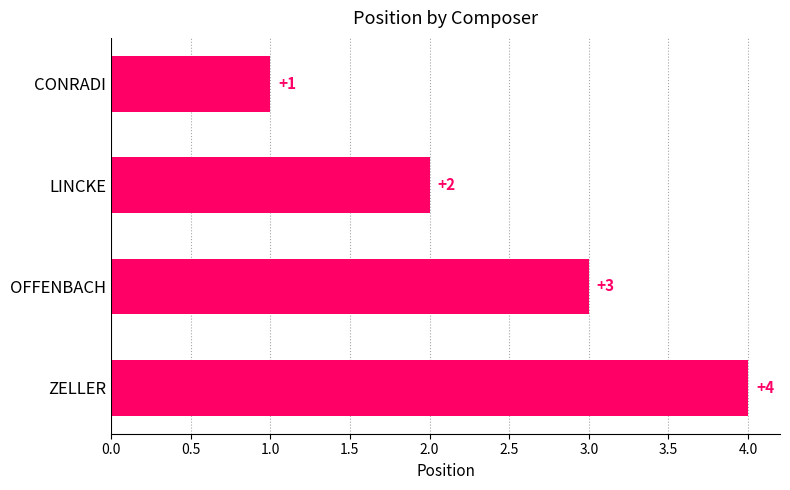

What is the label of the 3rd bar from the top?

OFFENBACH